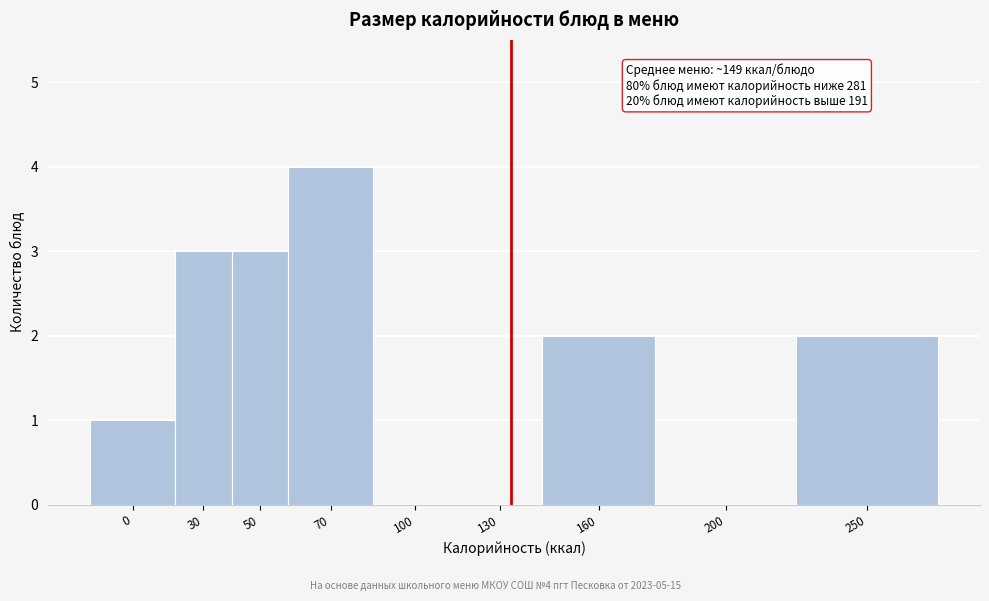

Reading right to left, extract all data points from this chart.

250=2	200=0	160=2	130=0	100=0	70=4	50=3	30=3	0=1